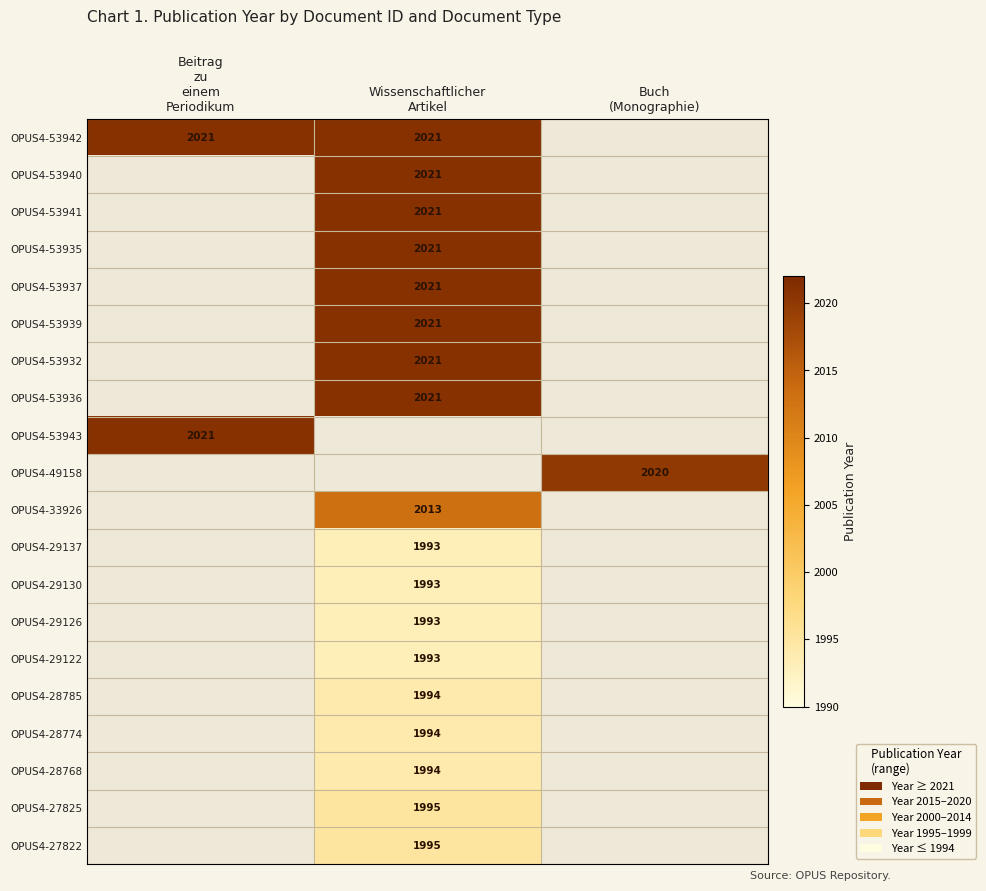

Which series has the largest range (max minus min)?

OPUS4-53942